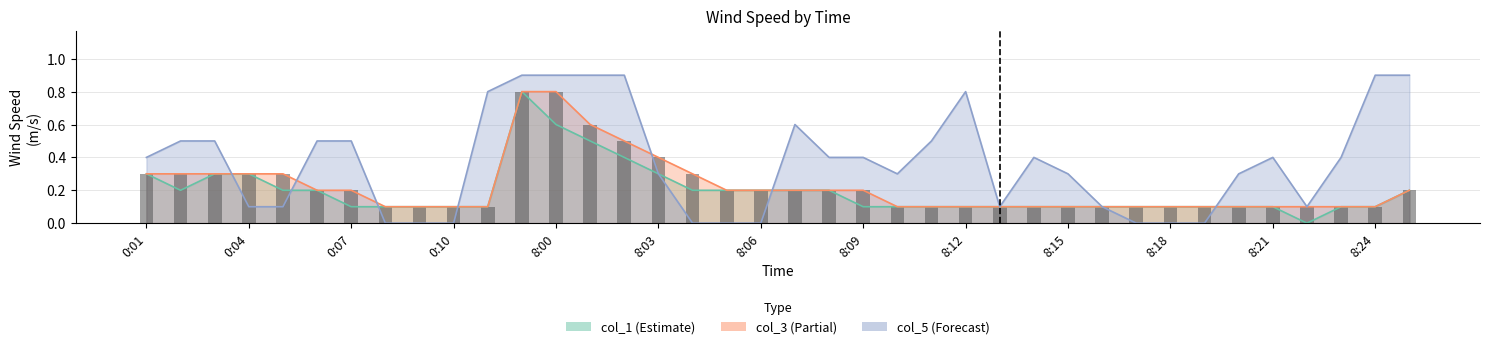

The col_5 series shows 0.1 at 8:13. True or false?

True